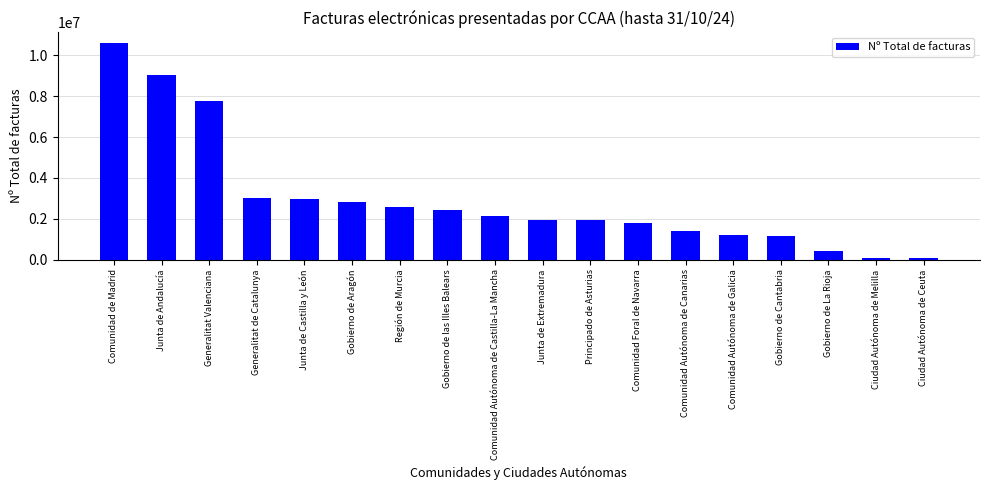

What is the label of the 10th bar from the left?

Junta de Extremadura